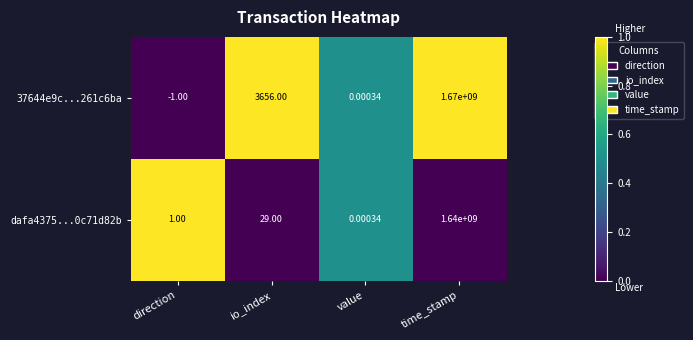

At how many categories does at least one series exceed 0?

4